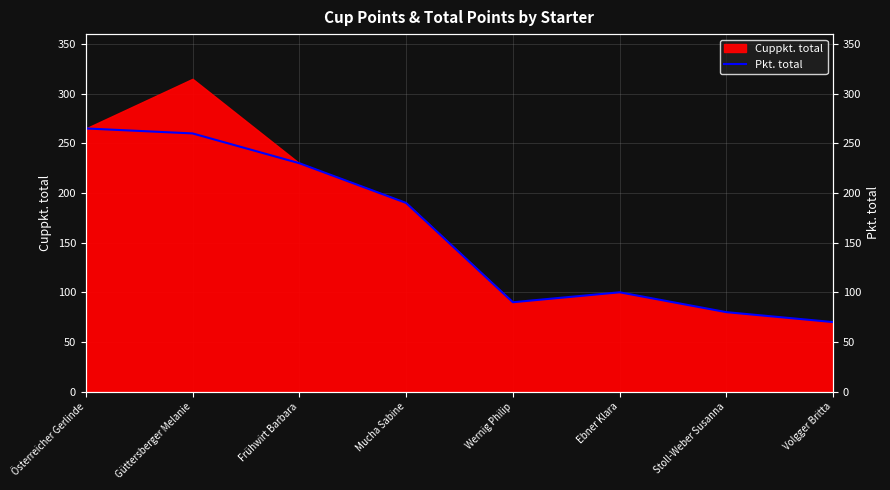

What is the difference between the second highest and second lowest values?

180